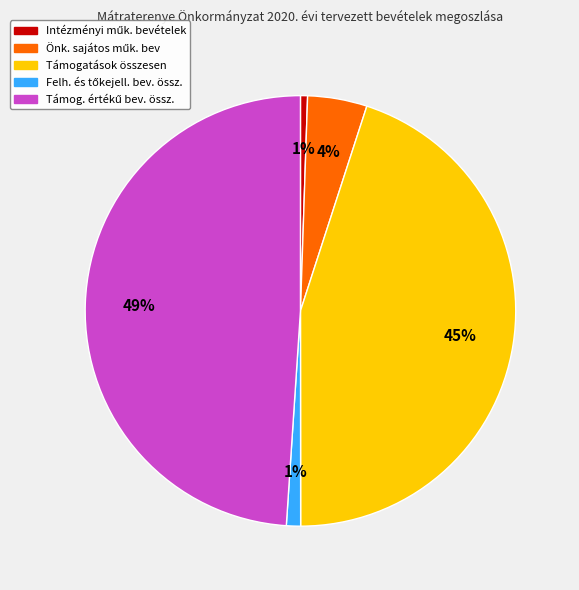

Is there any slice that represents more than half of the pie?

No